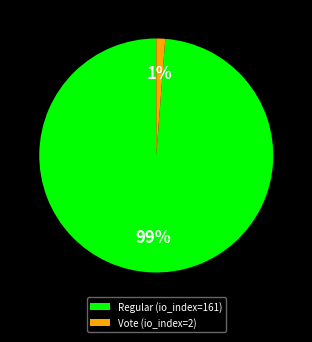

Between Vote (io_index=2) and Regular (io_index=161), which is larger?

Regular (io_index=161)